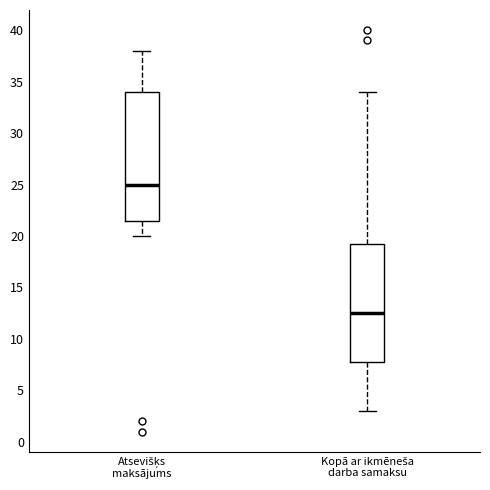

Reading left to right, transcribe this box plot: for each box, give where its median line is, the range the box spans, and where its two whiskers end, as read against the y-axis. The values are not printed on the chart, so give them approximately, as read against the axis.

Atsevišķs maksājums: median 25.0, box 21.5 to 34.0, whiskers 20.0 to 38.0
Kopā ar ikmēneša darba samaksu: median 12.5, box 8.0 to 19.5, whiskers 3.0 to 34.0